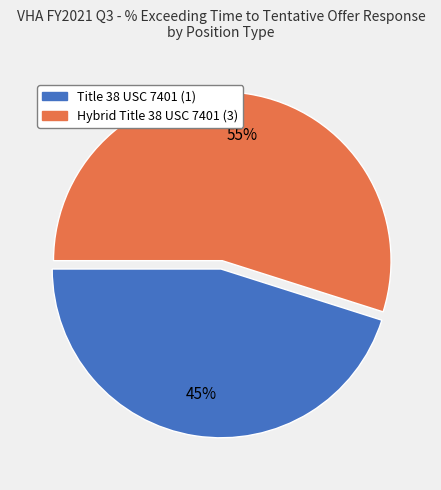

To the nearest percent, what portion does Hybrid Title 38 USC 7401 (3) represent?

55%